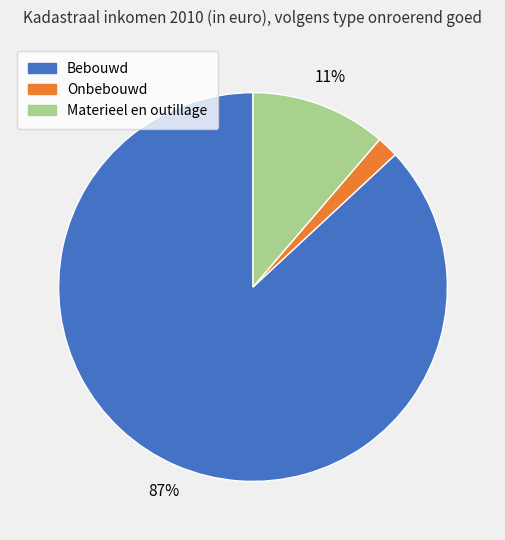

Does any single category account for the majority?

Yes